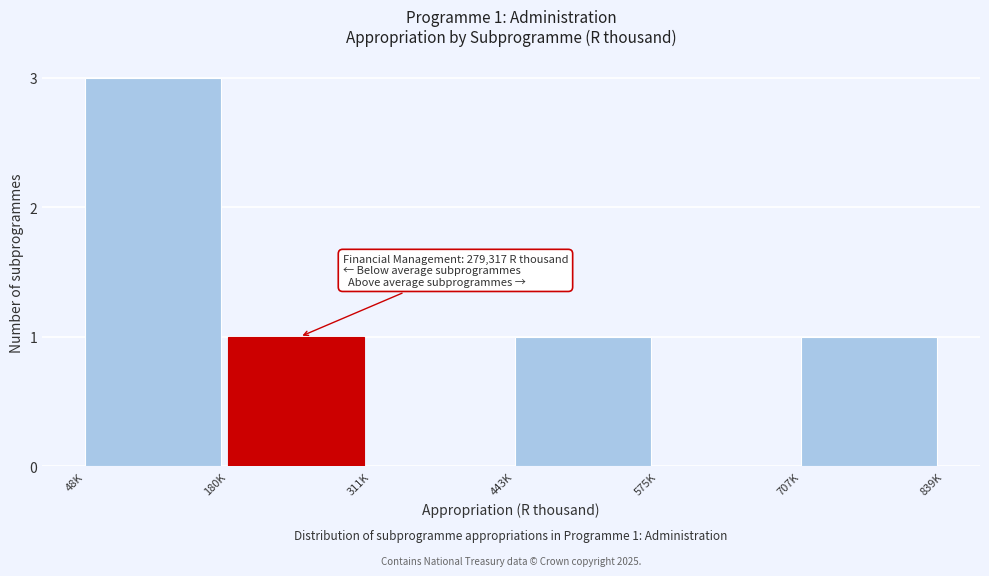

Reading right to left, extract all data points from this chart.

707K=1	575K=0	443K=1	311K=0	180K=1	48K=3